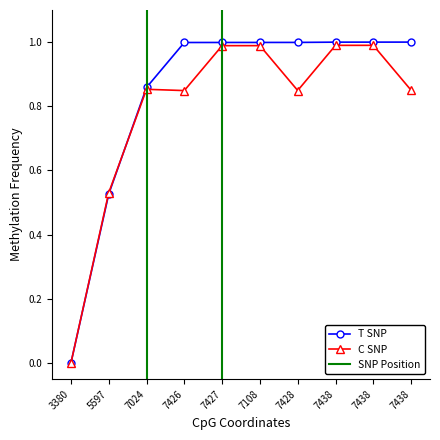

What is the label of the 4th point from the left?

7426